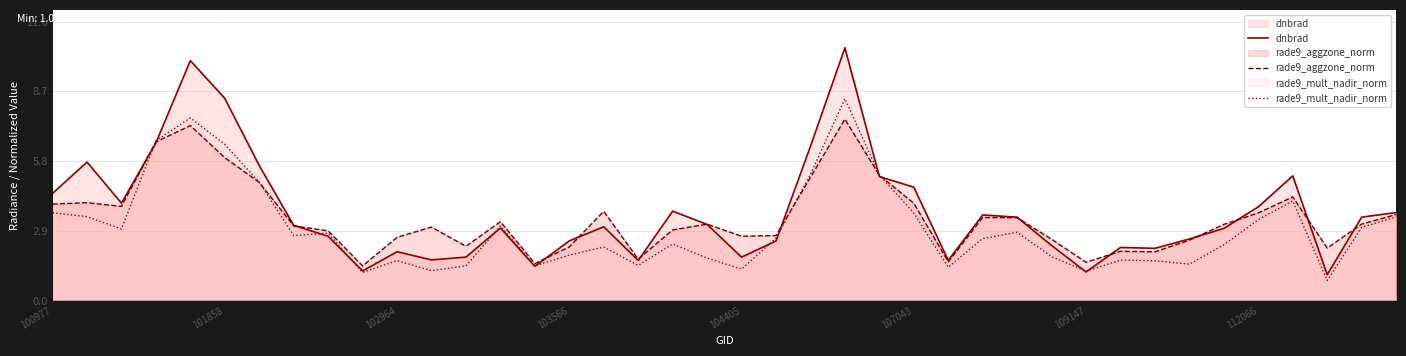

Which series ends up on top after the final intersection of dnbrad and rade9_mult_nadir_norm?

dnbrad